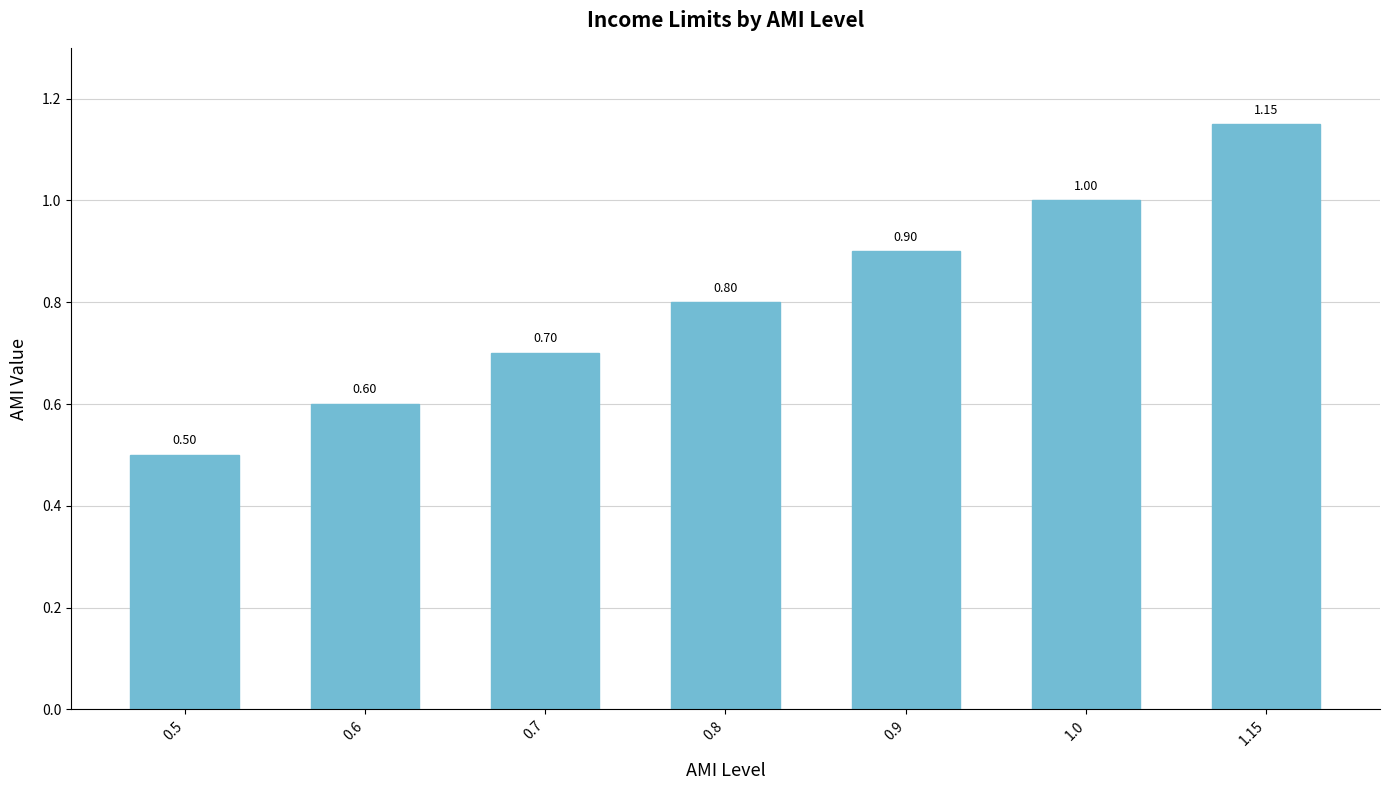

What is the average value?

0.8